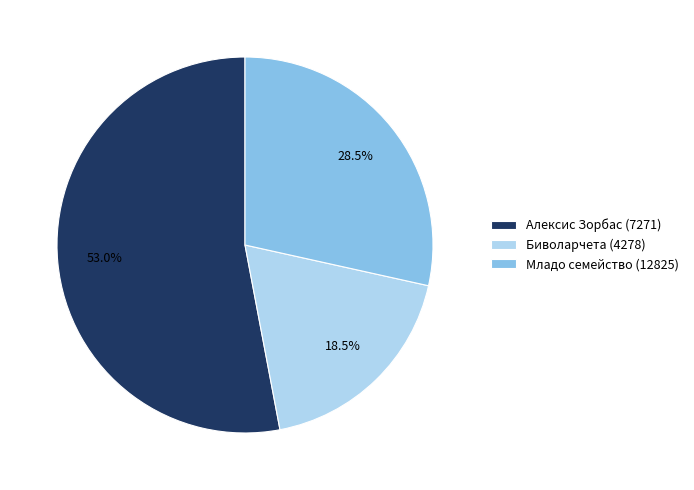

Is it true that Алексис Зорбас (7271) is 66% of the pie?

False